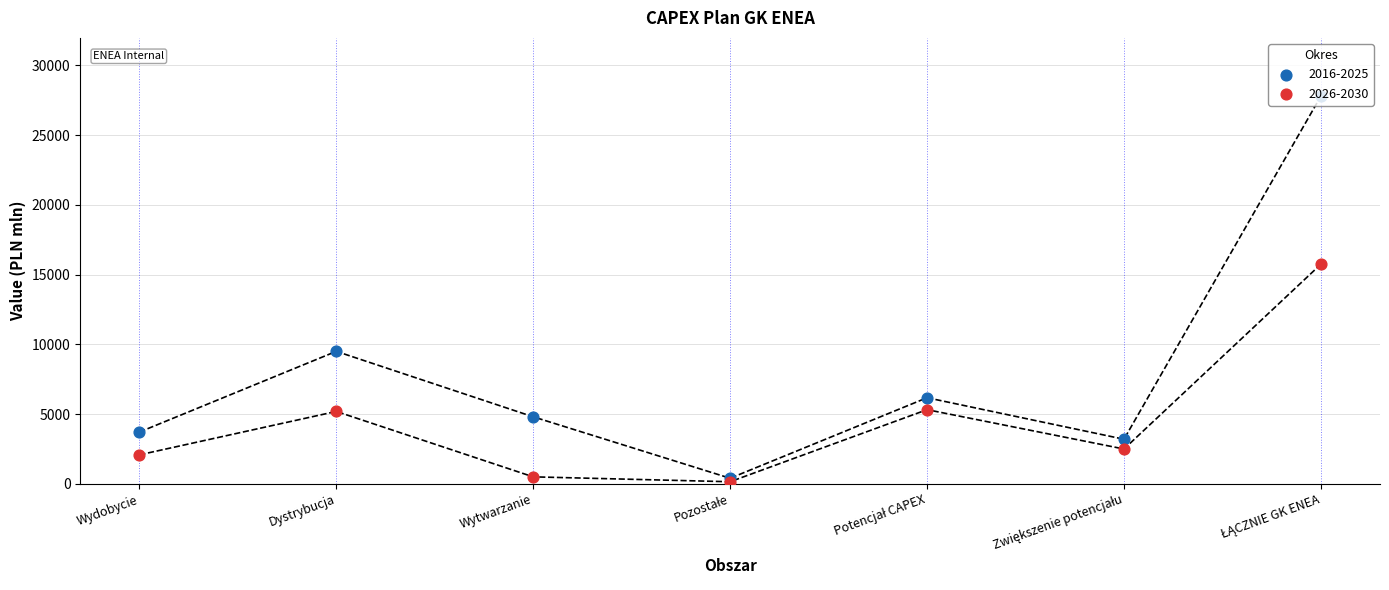

Which series reaches the minimum Y coordinate?

2026-2030